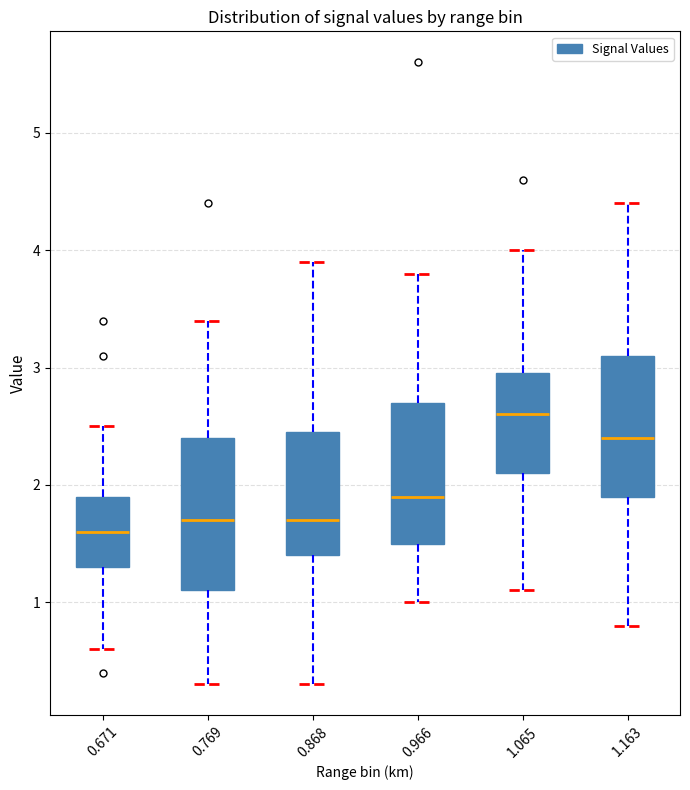

Reading left to right, read every box against the y-axis: the position of its median line, the range the box covers, and the ends of its whiskers. The values are not printed on the chart, so give them approximately, as read against the axis.

0.671: median 1.6, box 1.3 to 1.9, whiskers 0.6 to 2.5
0.769: median 1.7, box 1.1 to 2.4, whiskers 0.3 to 3.4
0.868: median 1.7, box 1.4 to 2.5, whiskers 0.3 to 3.9
0.966: median 1.9, box 1.5 to 2.7, whiskers 1.0 to 3.8
1.065: median 2.6, box 2.1 to 3.0, whiskers 1.1 to 4.0
1.163: median 2.4, box 1.9 to 3.1, whiskers 0.8 to 4.4